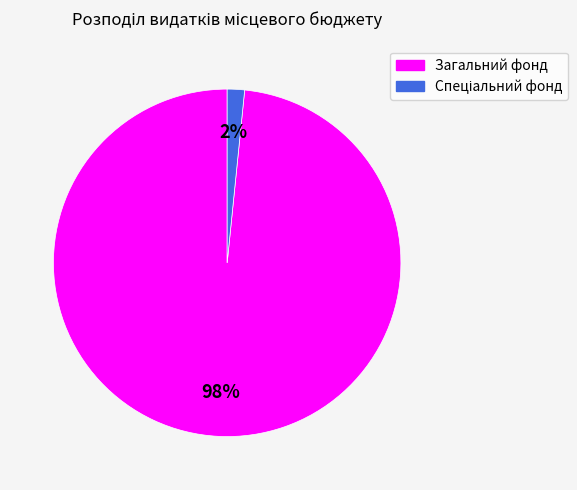

Which category accounts for the majority?

Загальний фонд